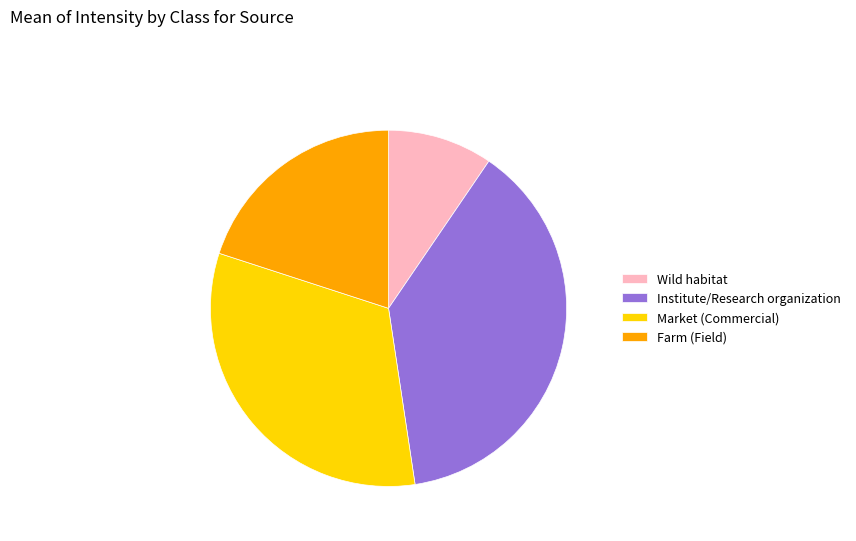

What is the largest slice in the pie chart?

Institute/Research organization